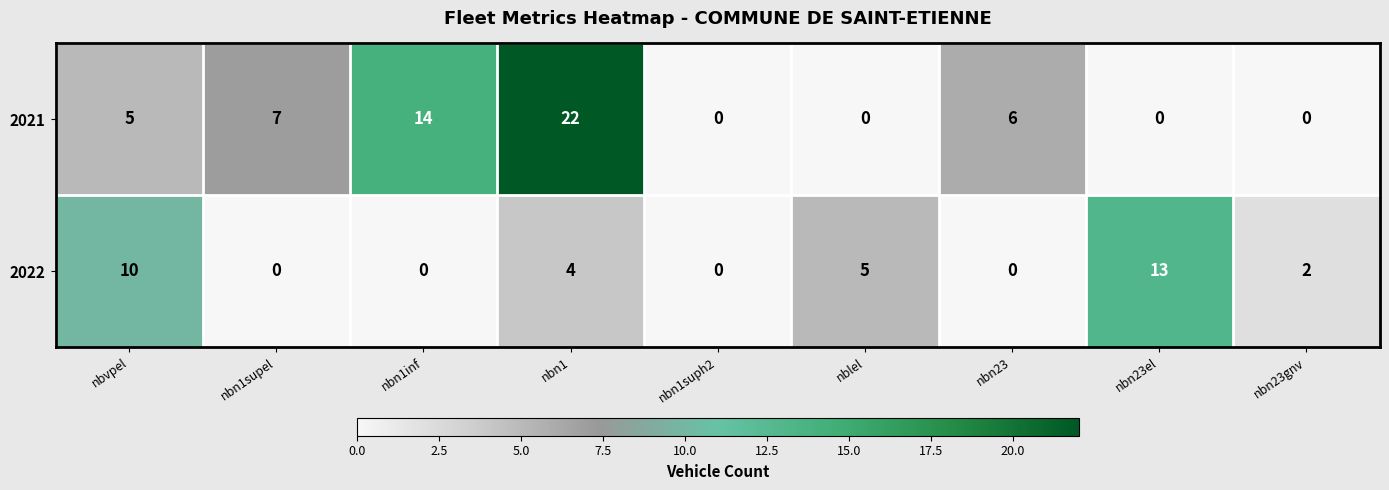

At which category does the chart reach its peak across all series?

nbn1